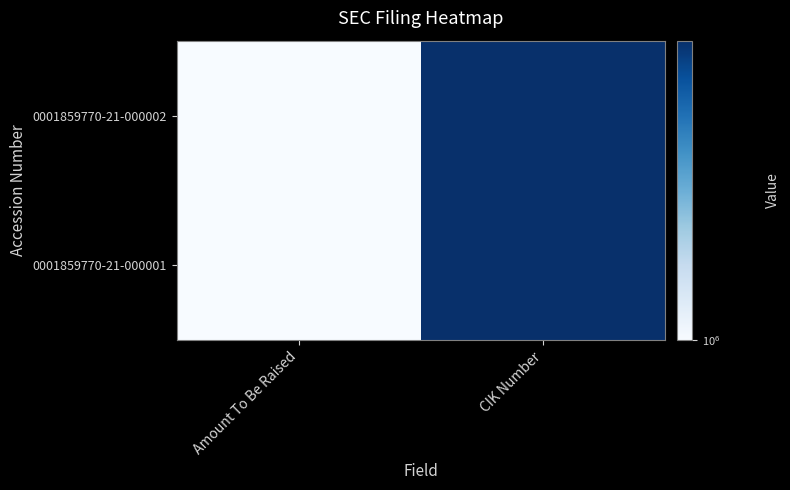

Reading right to left, list all the values displayed in this chart.

0001859770-21-000002: CIK Number=1859770	Amount To Be Raised=999980
0001859770-21-000001: CIK Number=1859770	Amount To Be Raised=1000000